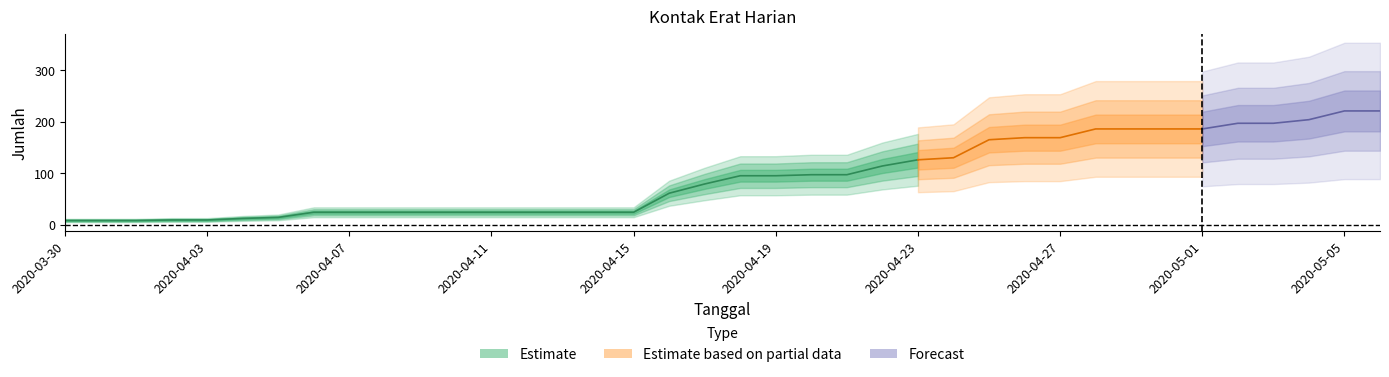

How many lines are shown in the chart?

5